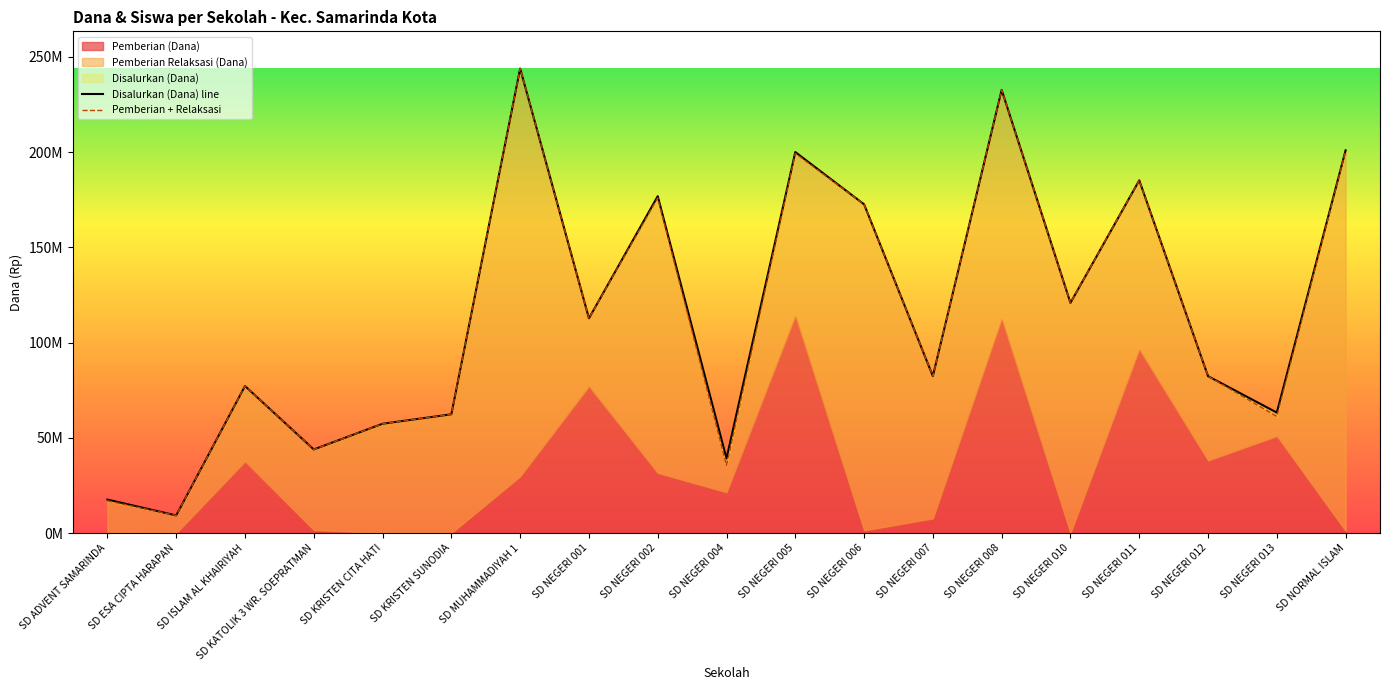

Count the number of categories in the chart.

19